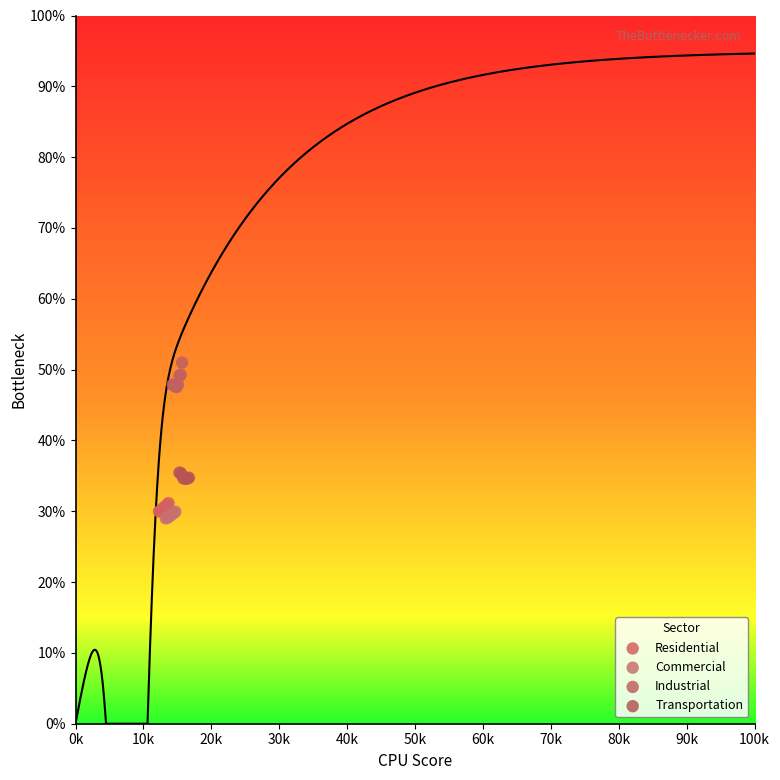

Which series reaches the maximum Y coordinate?

Industrial